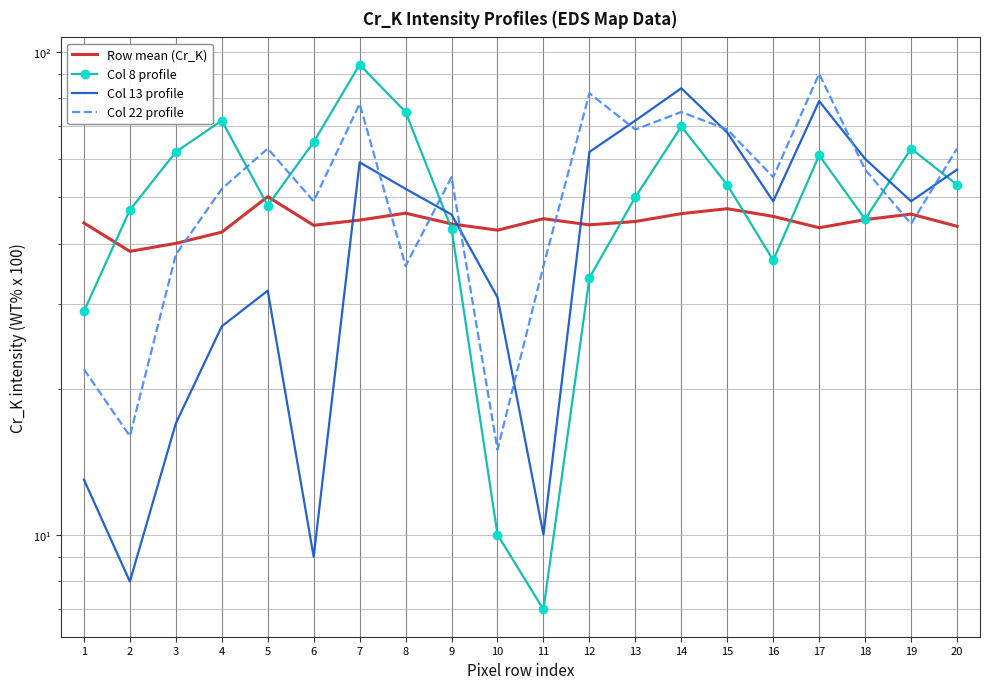

How many lines are shown in the chart?

4